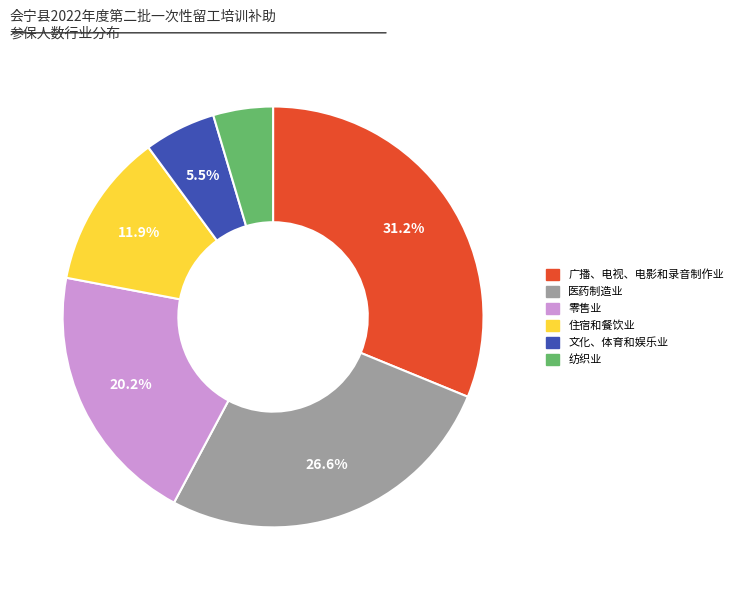

Is there any slice that represents more than half of the pie?

No